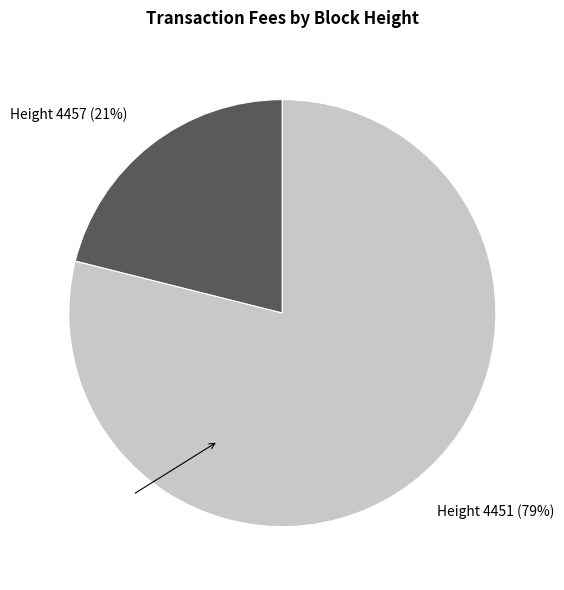

What is the smallest slice in the pie chart?

Height 4457